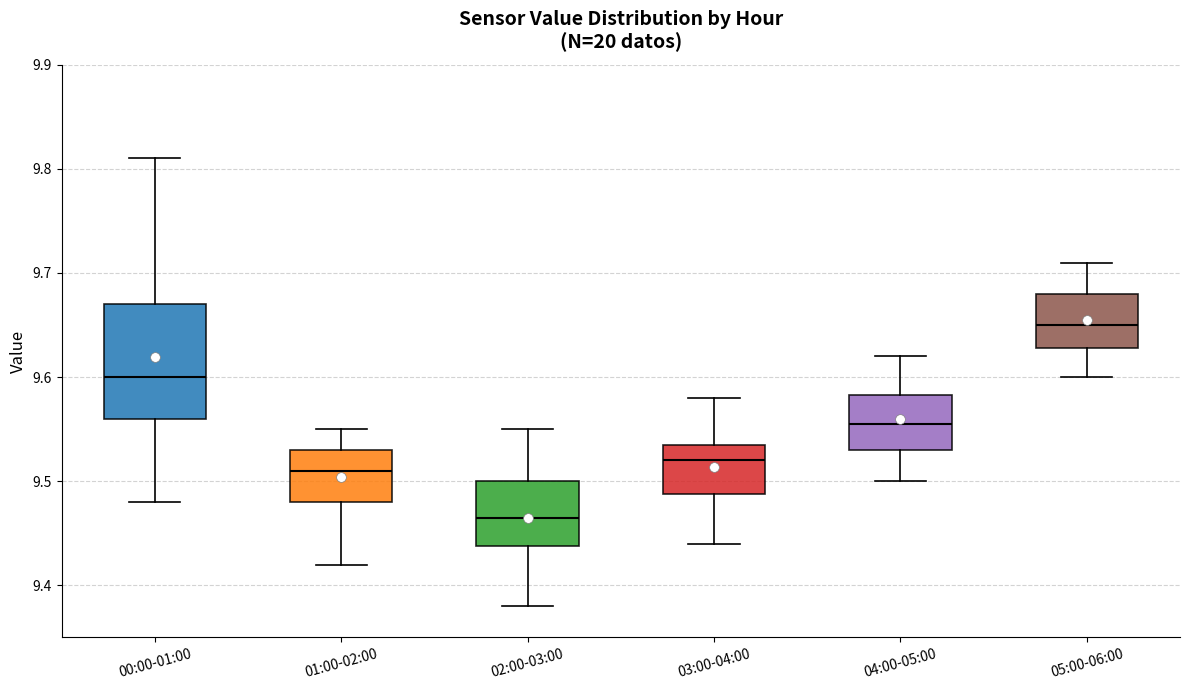

Comparing the boxes themselves (not the whiskers), which one is the tallest?

00:00-01:00